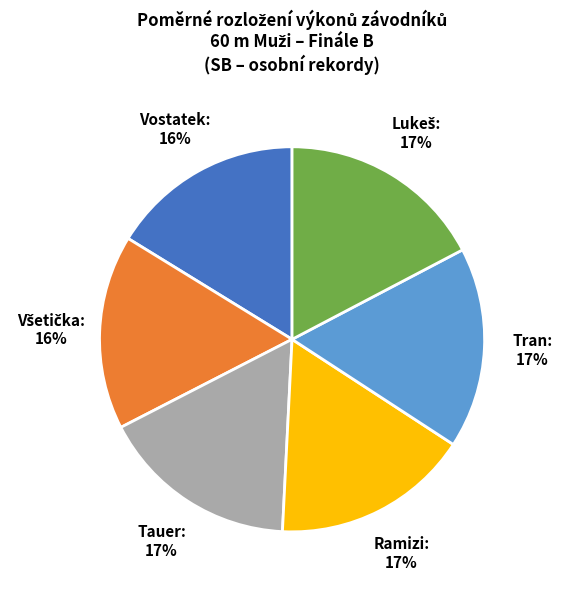

To the nearest percent, what is the difference between the largest and smallest slice percentages?

1%